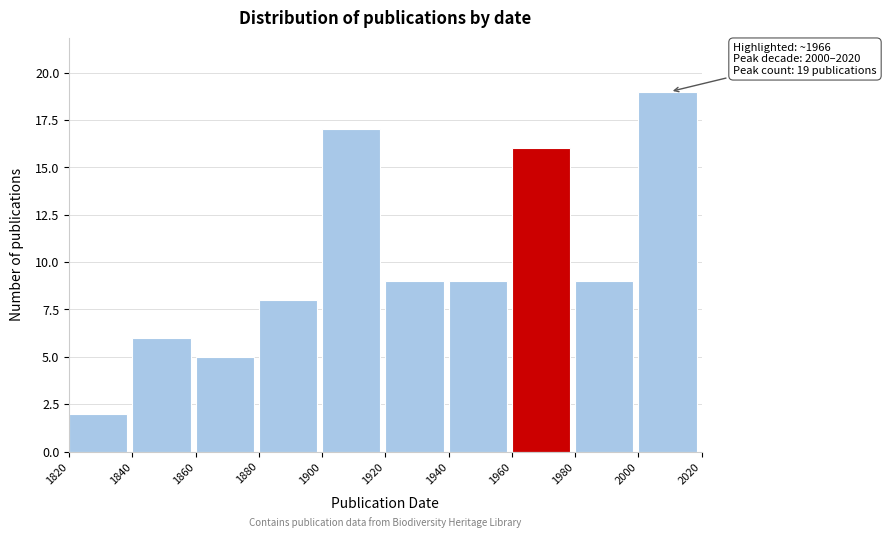

Over which range of the x-axis is the bar tallest?

2000 to 2020